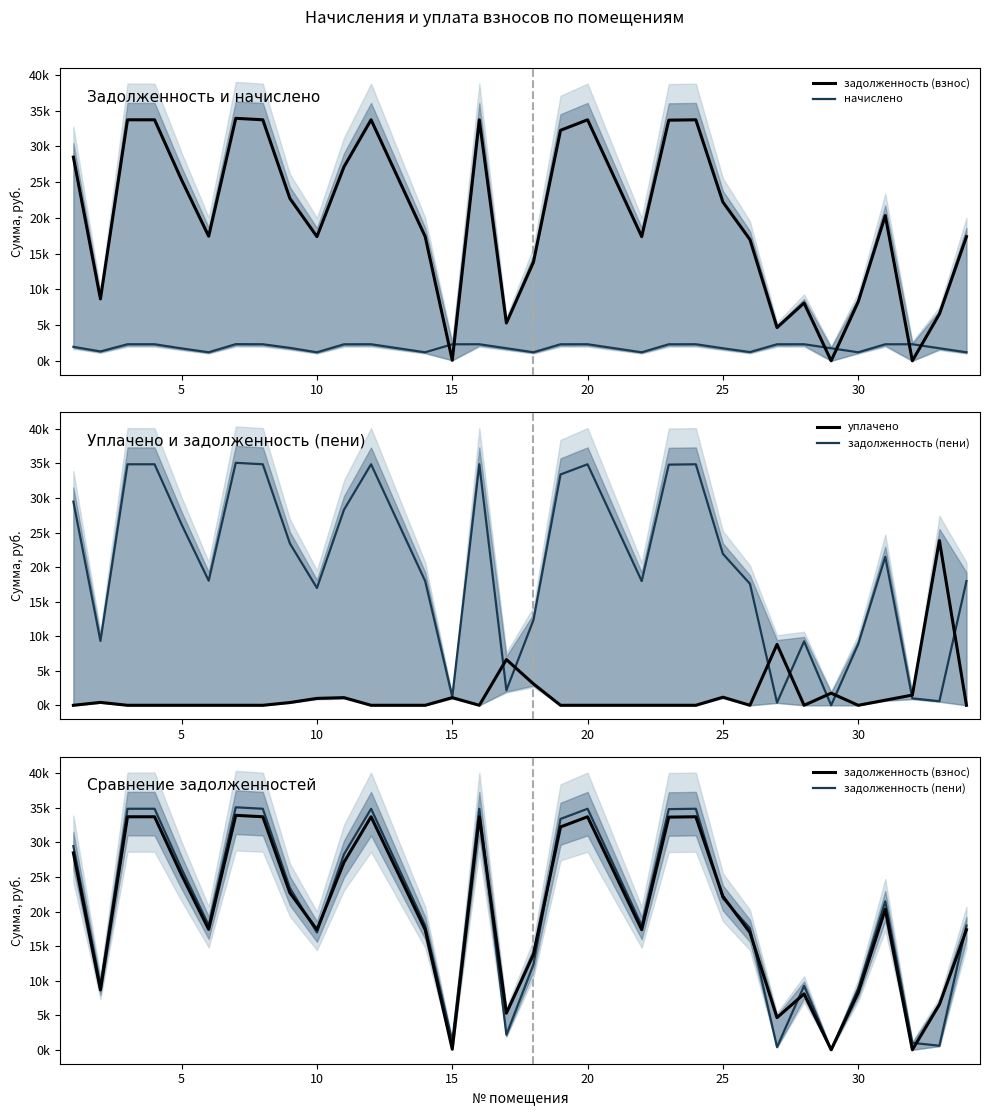

Between 5 and 30, which is larger?

5